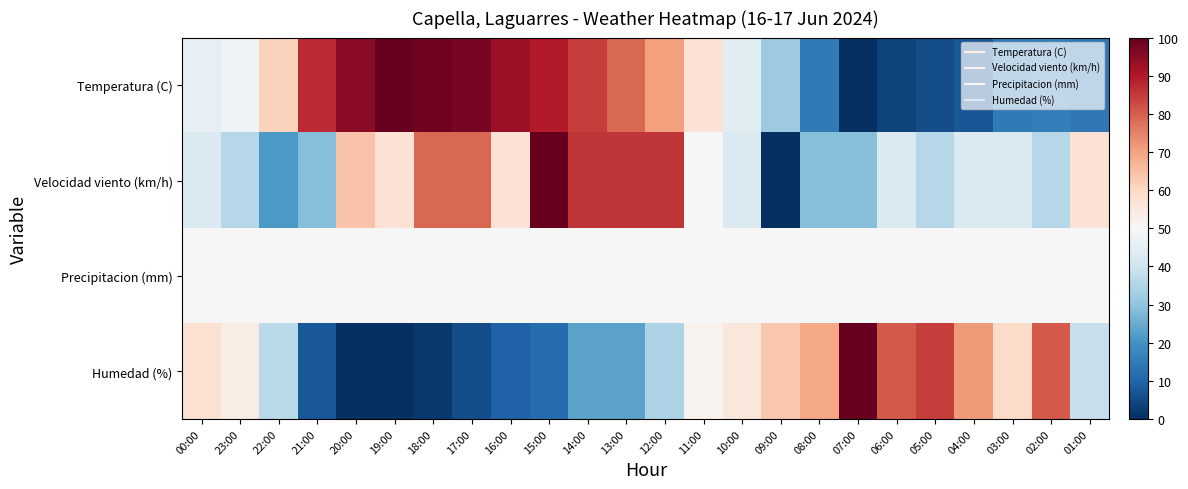

At 00:00, list the series in order from largest to smallest.

Humedad (%), Precipitacion (mm), Temperatura (C), Velocidad viento (km/h)